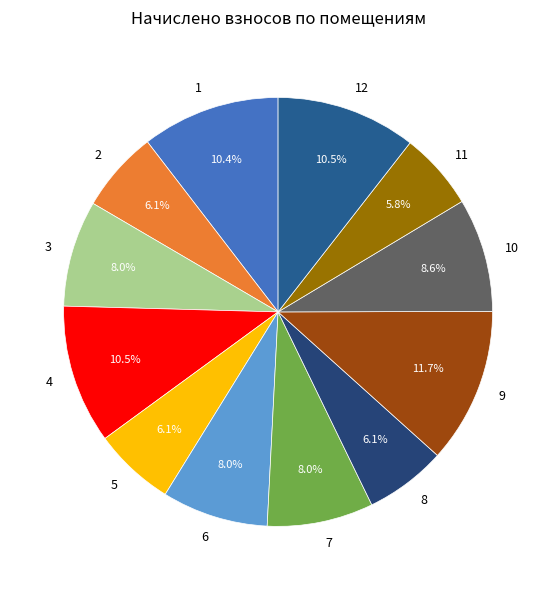

What is the ratio of the value at 8 to the value at 12?

0.6